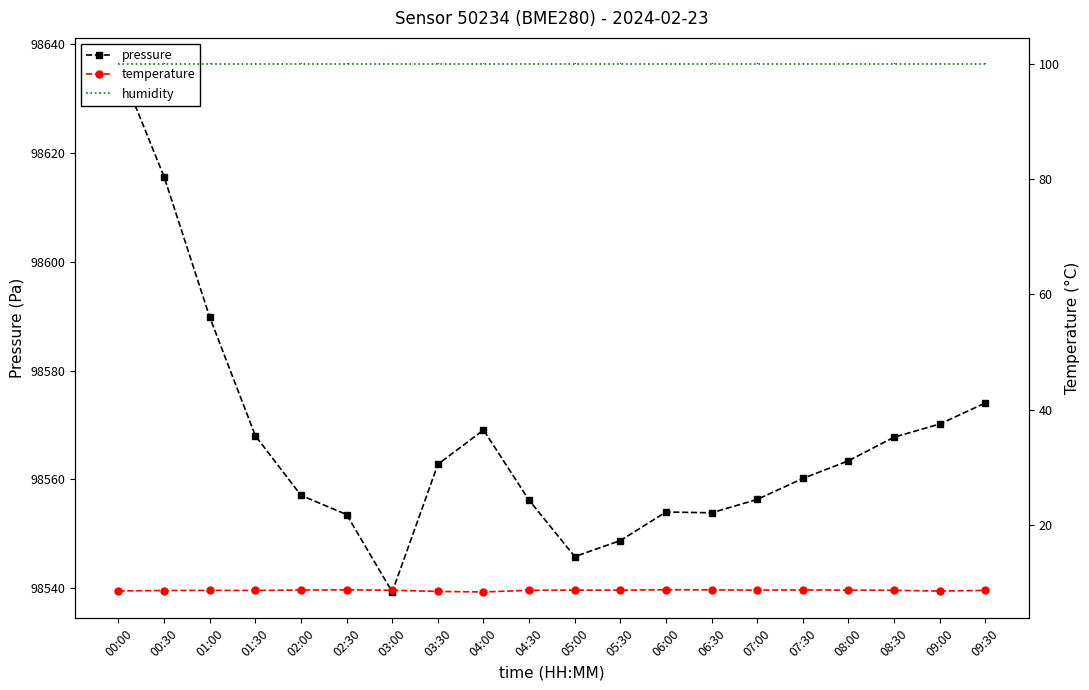

How many interior local valleys does the temperature series have?

5